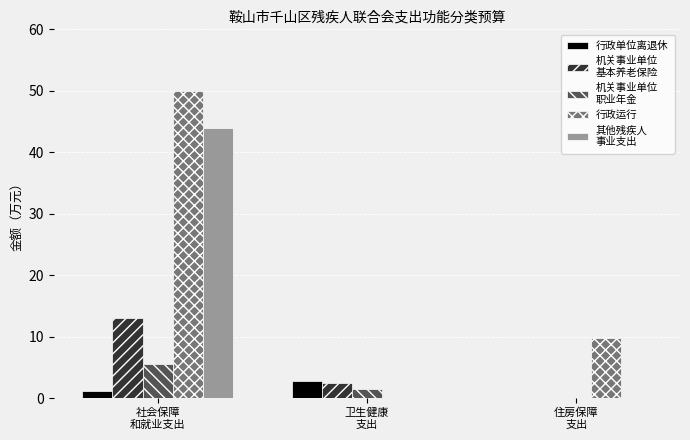

What is the greatest value displayed?

50.0